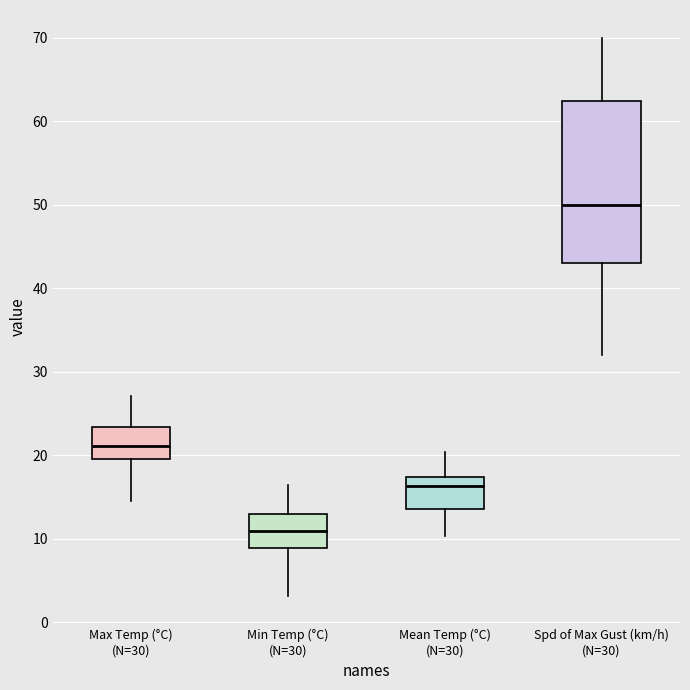

Comparing the boxes themselves (not the whiskers), which one is the tallest?

Spd of Max Gust (km/h) (N=30)